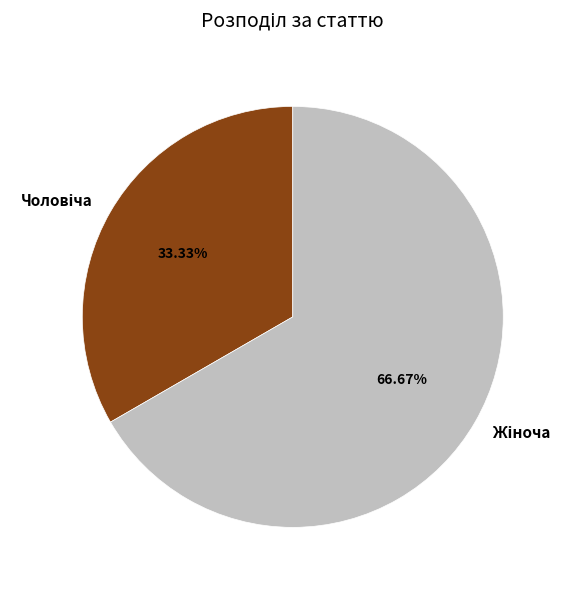

Does any single category account for the majority?

Yes